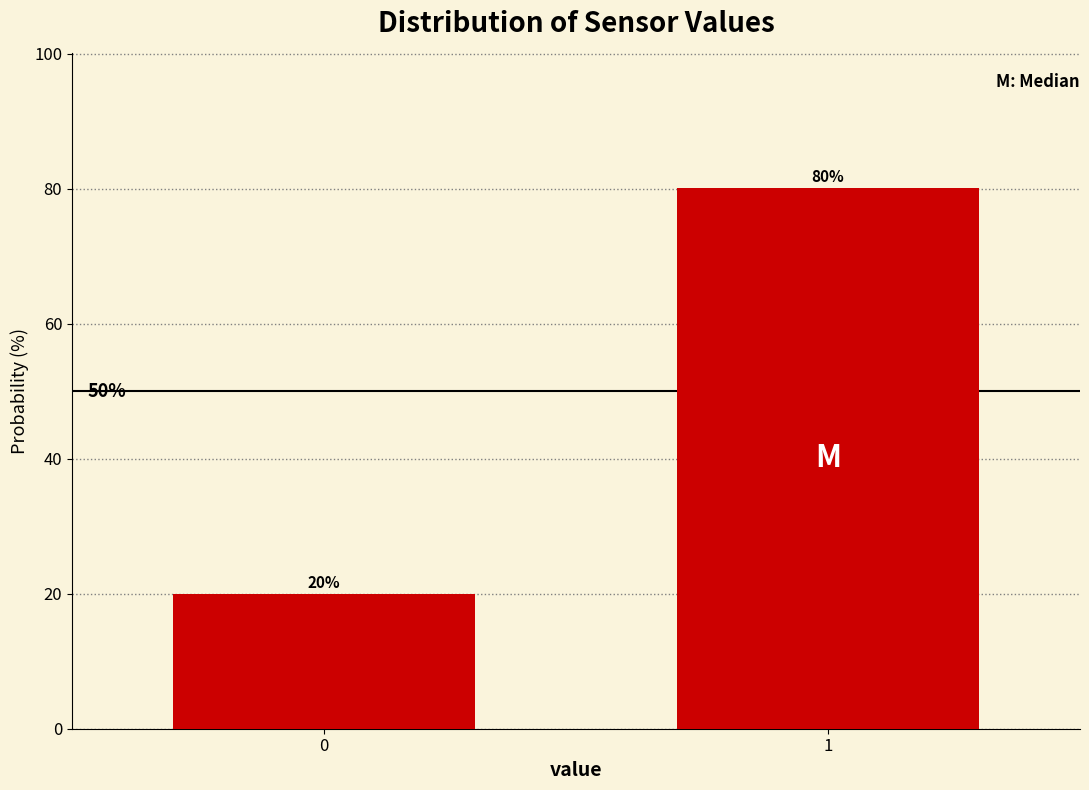

True or false: the data shows 80.1 at 1.

True